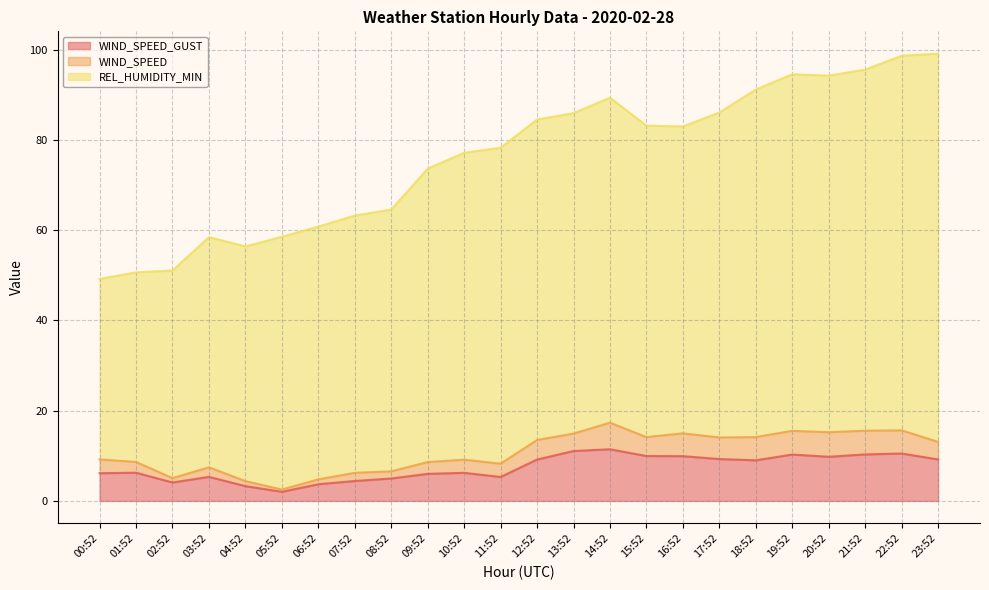

Which series has the largest total across all categories?

REL_HUMIDITY_MIN